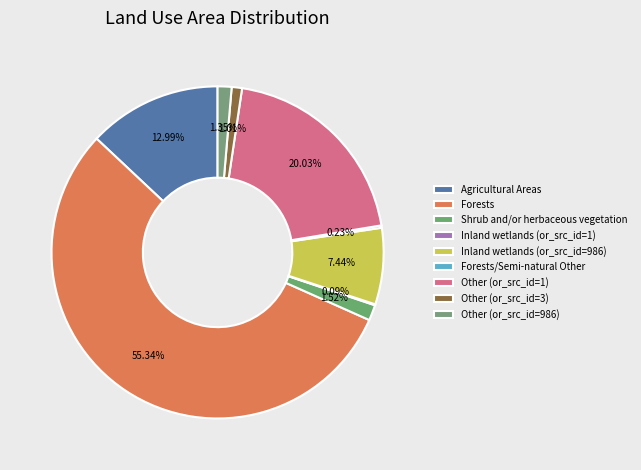

Between Inland wetlands (or_src_id=986) and Other (or_src_id=986), which is larger?

Inland wetlands (or_src_id=986)